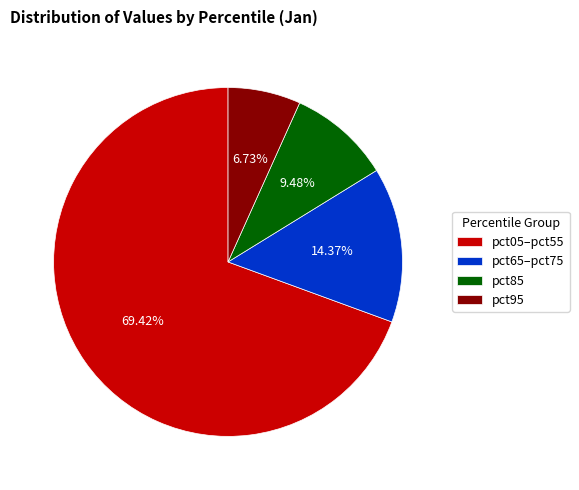

What is the ratio of the value at pct85 to the value at pct95?

1.4